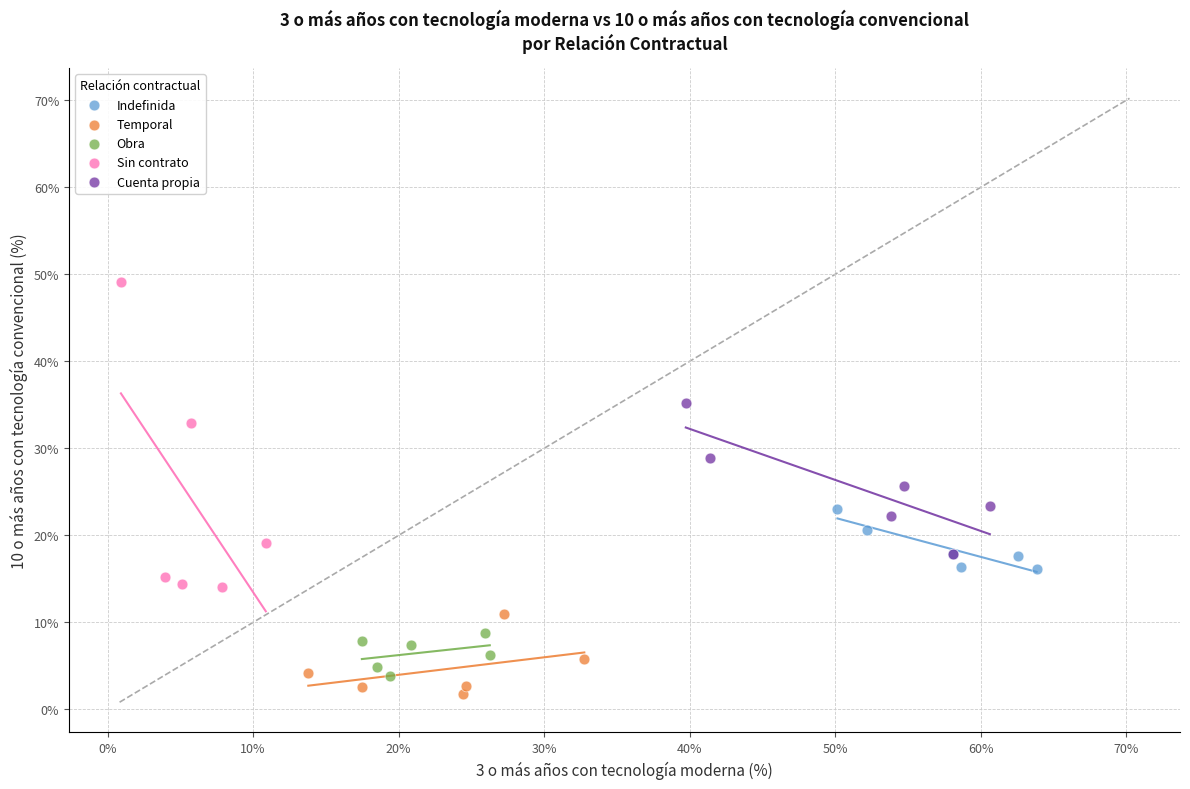

Which series reaches the maximum Y coordinate?

Sin contrato